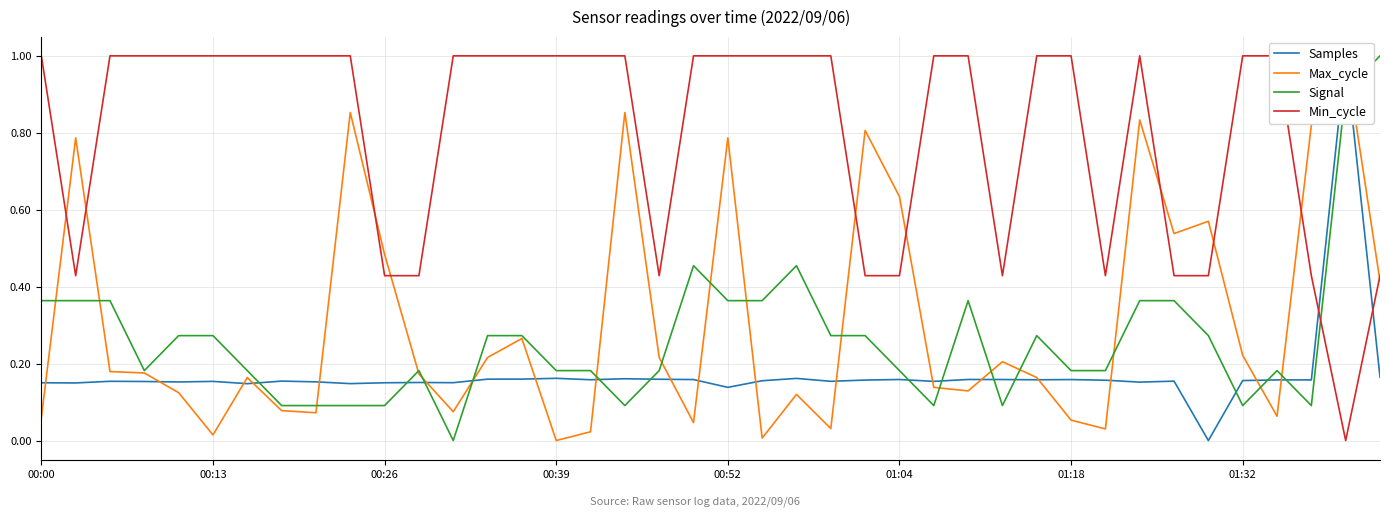

True or false: Signal has a value of 0.3 at 01:04.

False